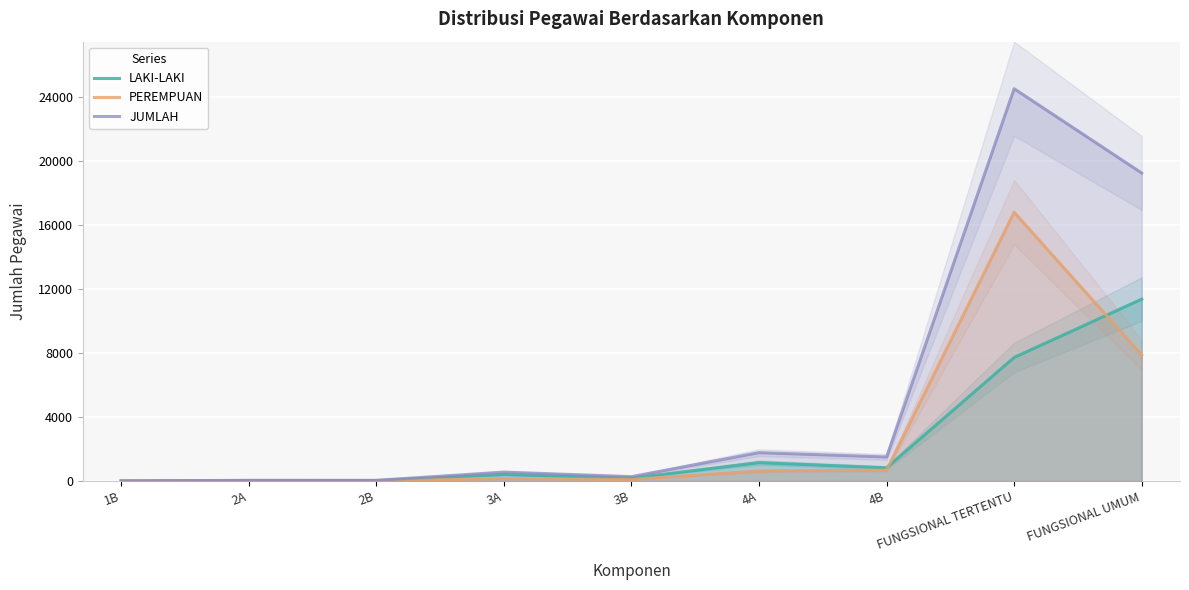

Does the chart display data point markers on the line(s)?

No